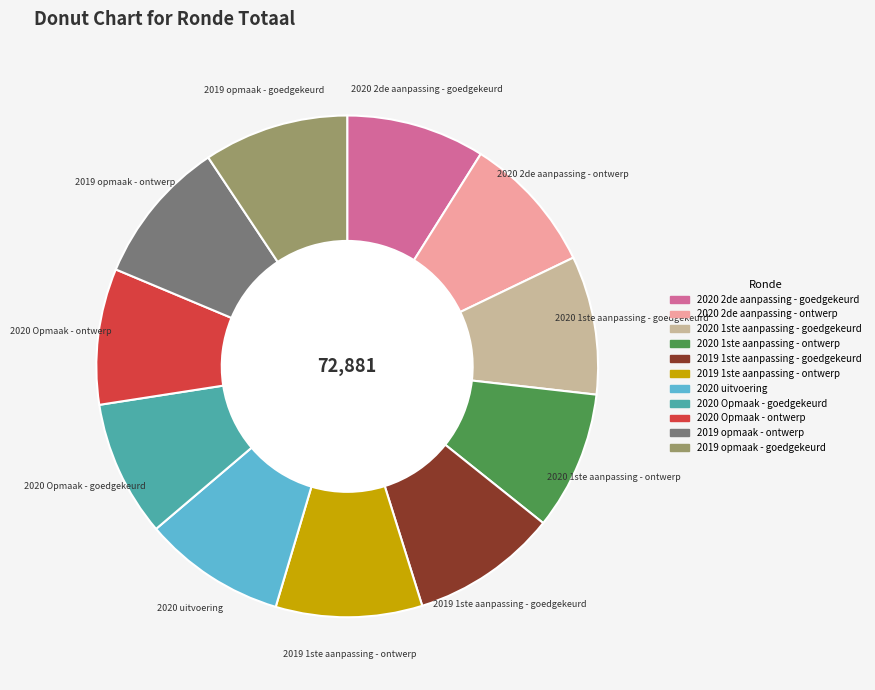

Between 2020 Opmaak - goedgekeurd and 2019 opmaak - ontwerp, which is larger?

2019 opmaak - ontwerp